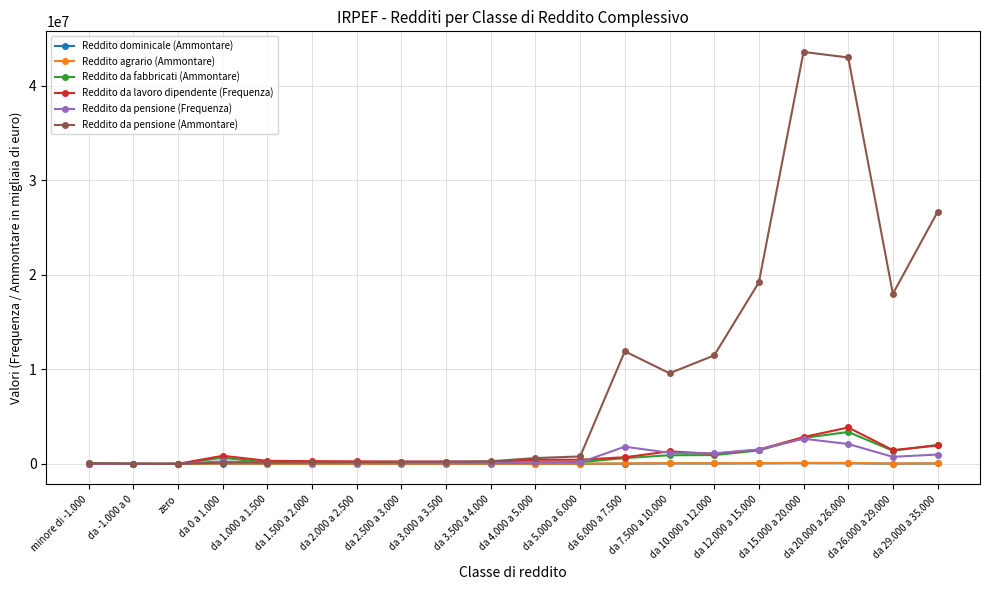

Which series has the largest total across all categories?

Reddito da pensione (Ammontare)